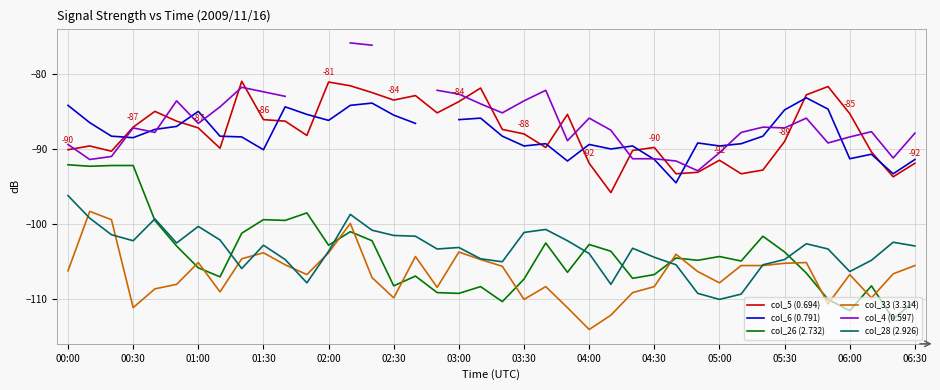

True or false: col_26 (2.732) has a value of -24.7 at 34.

False